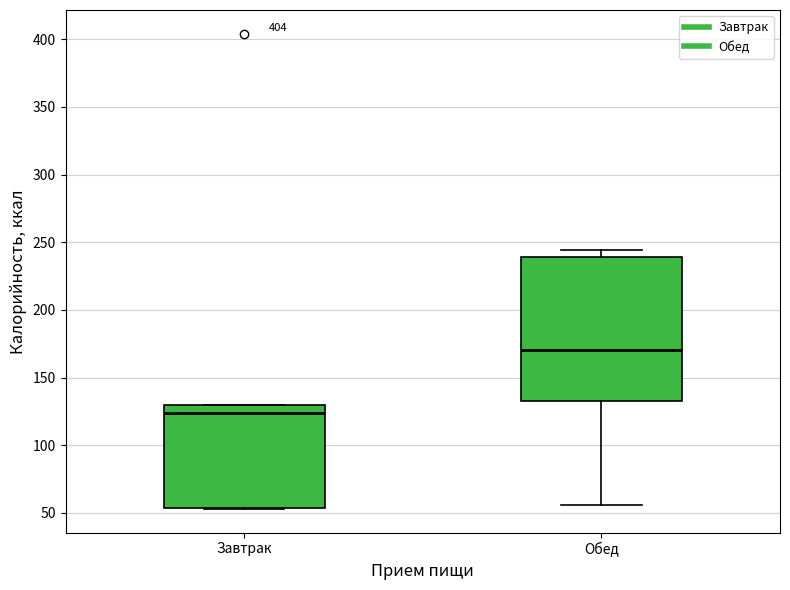

Reading left to right, read every box against the y-axis: the position of its median line, the range the box covers, and the ends of its whiskers. The values are not printed on the chart, so give them approximately, as read against the axis.

Завтрак: median 125, box 55 to 130, whiskers 55 to 130
Обед: median 170, box 135 to 240, whiskers 55 to 245